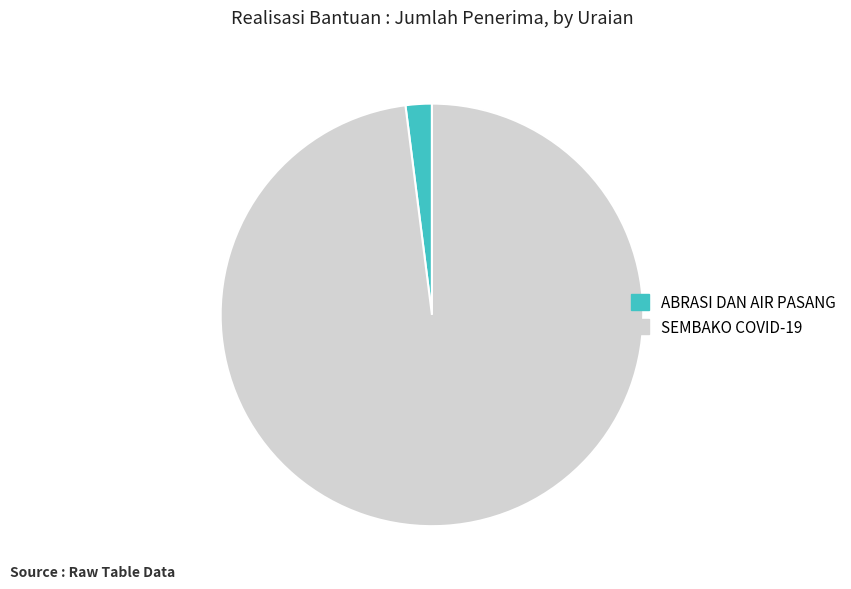

What is the ratio of the value at SEMBAKO COVID-19 to the value at ABRASI DAN AIR PASANG?

48.9